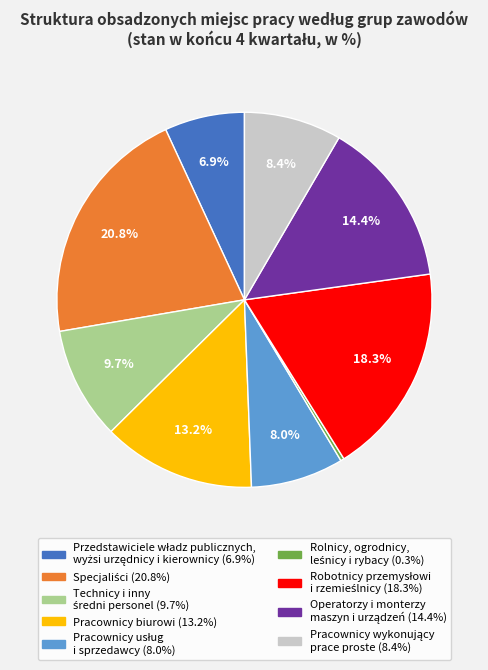

Does any single category account for the majority?

No